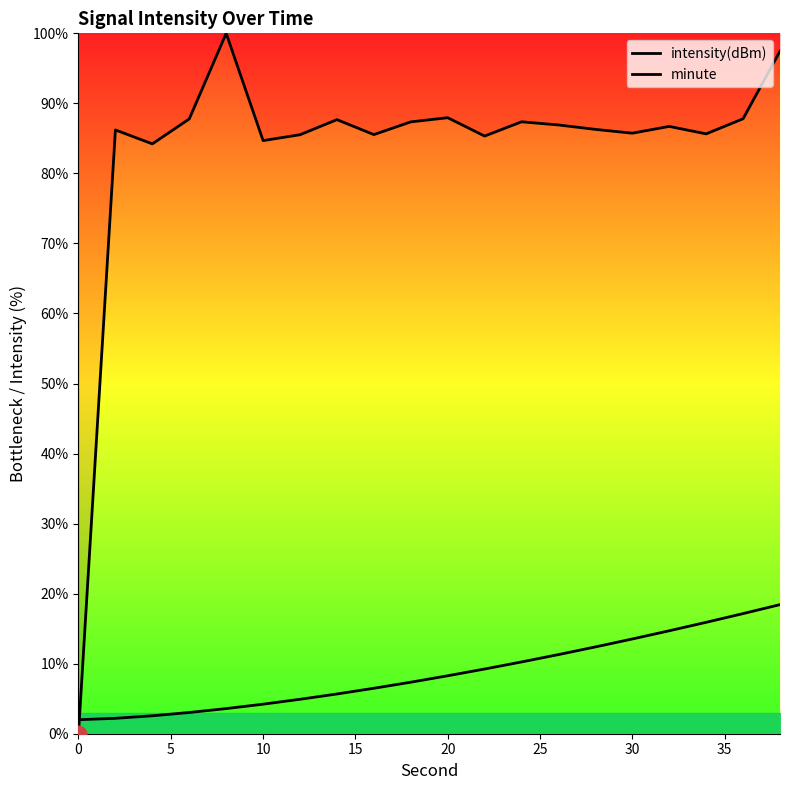

Does the chart have visible grid lines?

No